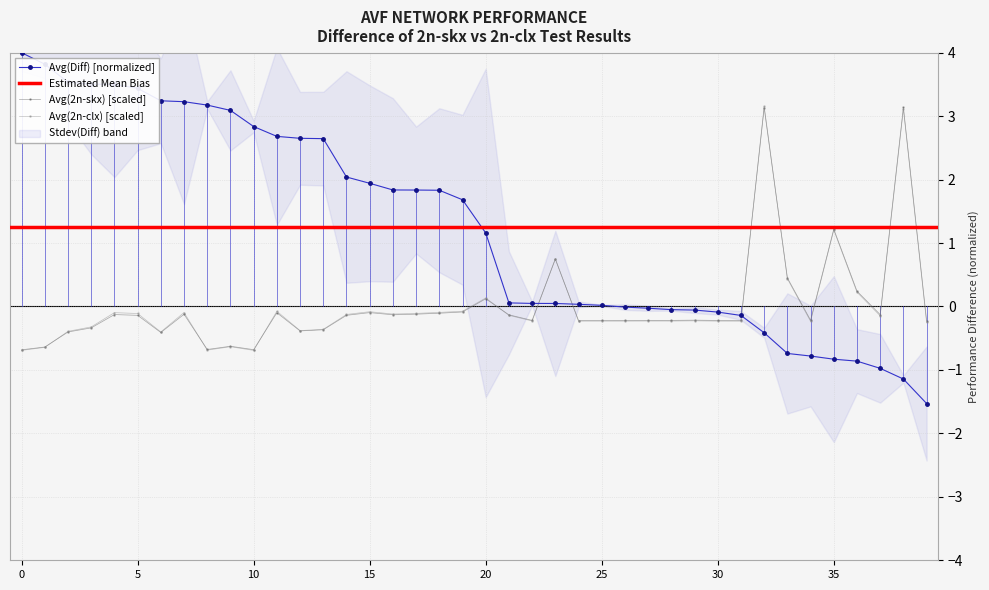

How many negative values does the Avg(Diff) series have?

14